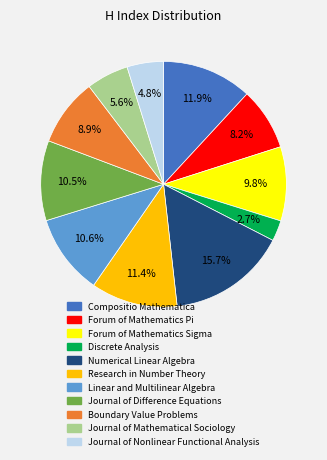

How much of the chart is everything except Compositio Mathematica?

88.1%